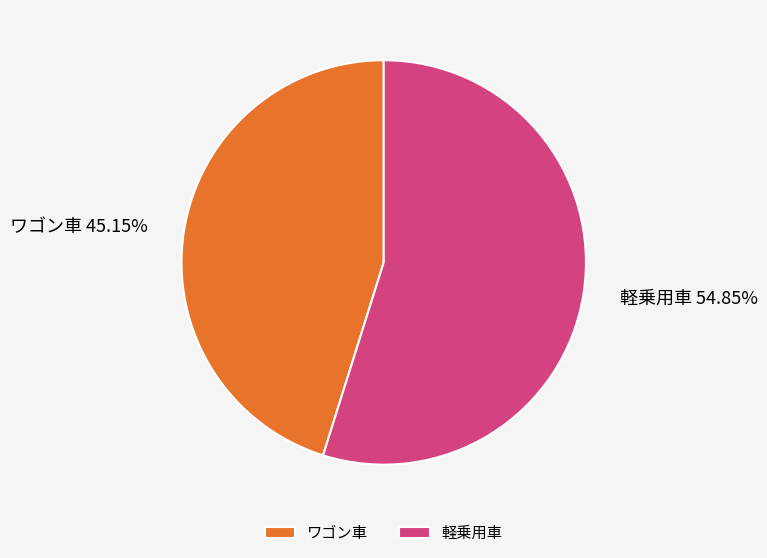

Count the number of slices in the pie.

2